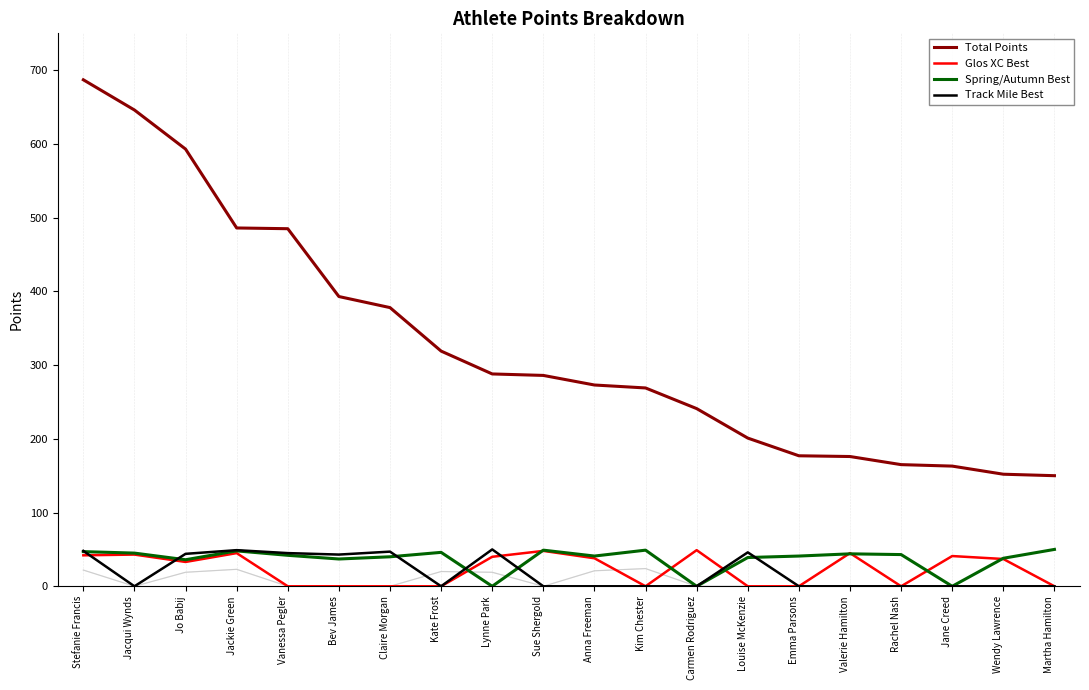

Which series has the widest spread of values?

Total Points